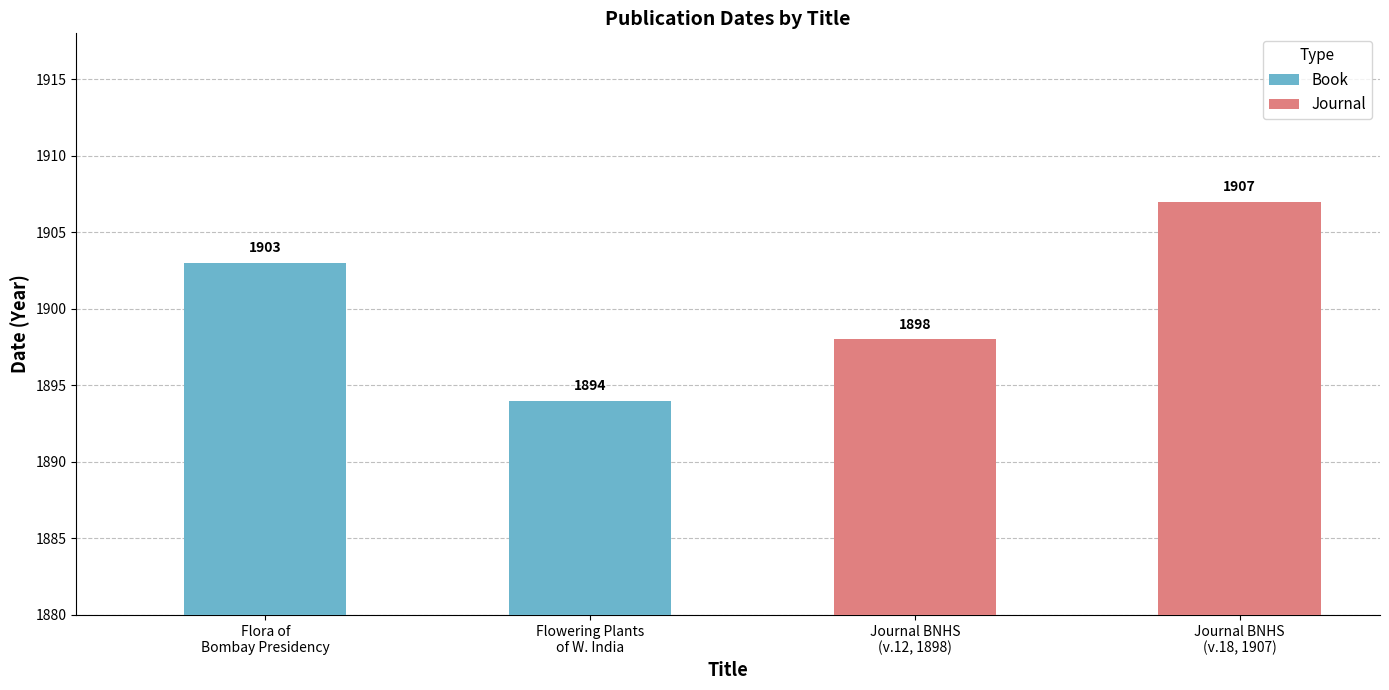

What is the maximum value shown in the chart?

1907